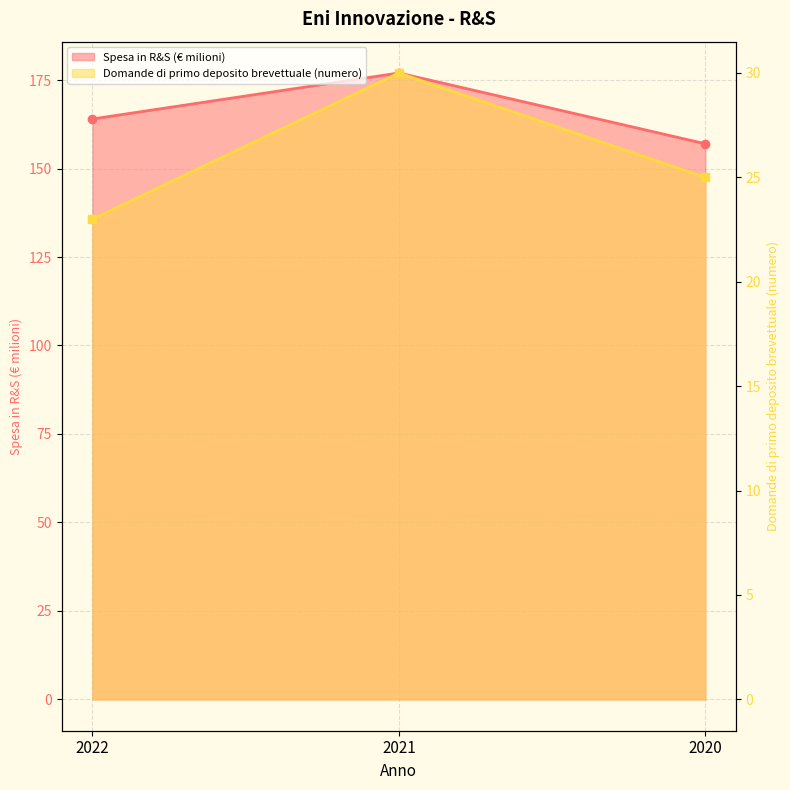

Does the chart have visible grid lines?

Yes